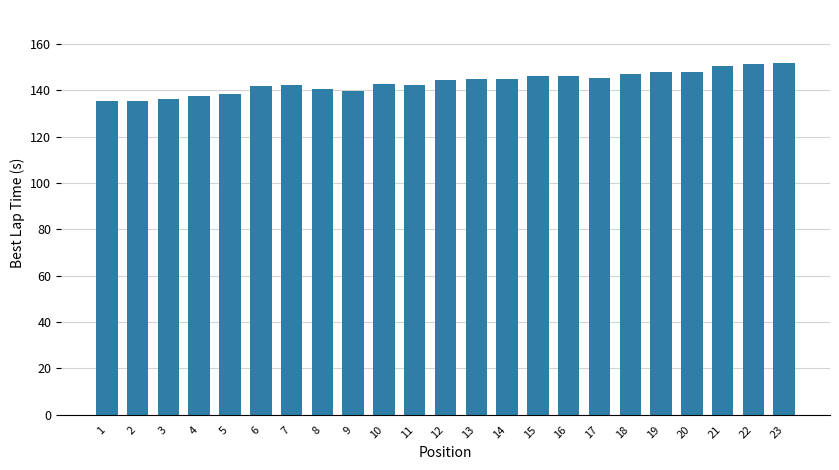

What is the difference between the values at 21 and 11?

8.4